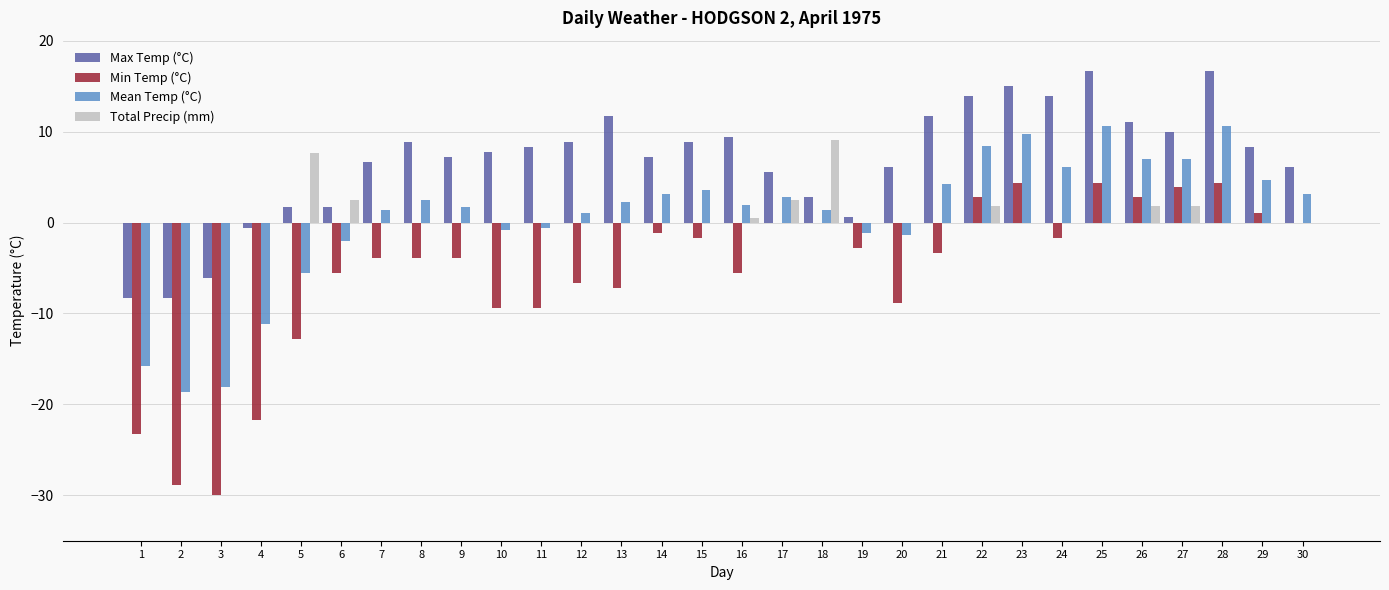

What is the greatest value displayed?

16.7